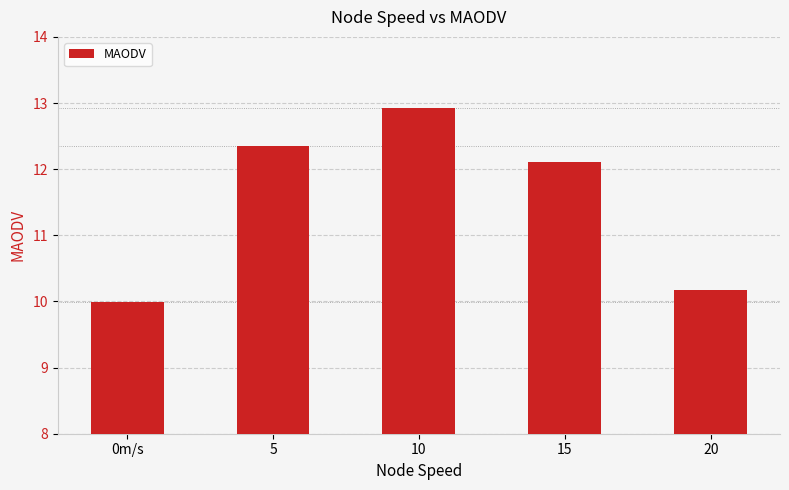

At which label does the data first exceed 12?

5